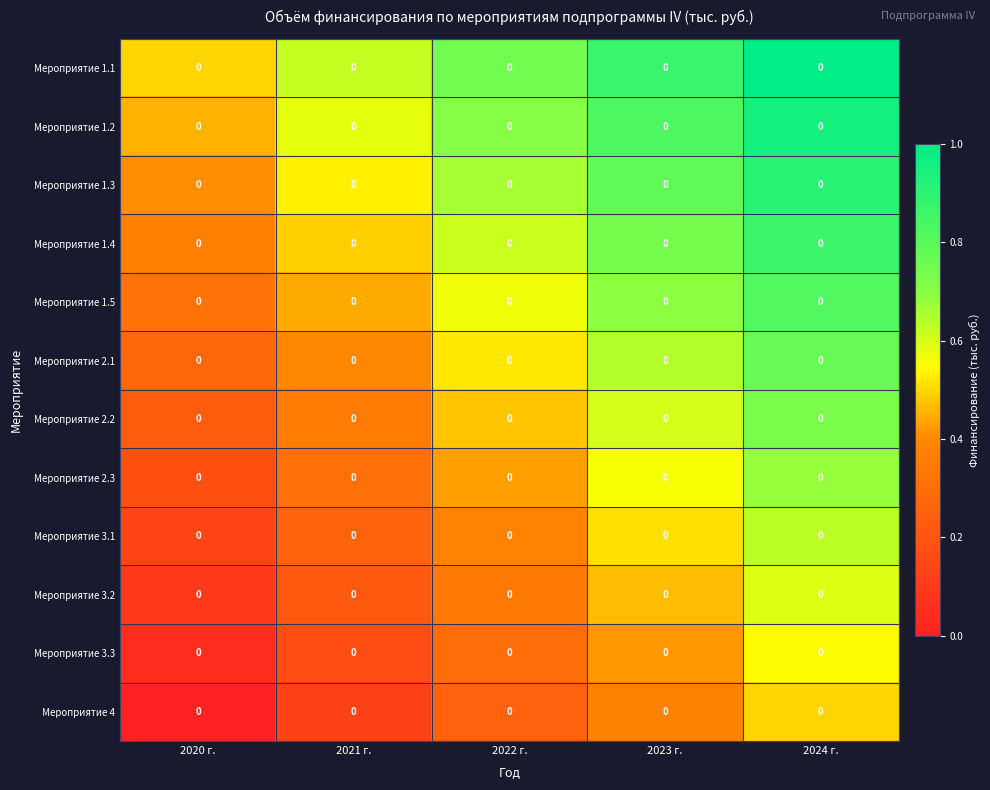

What is the lowest value of the Мероприятие 2.1 series?

0.3